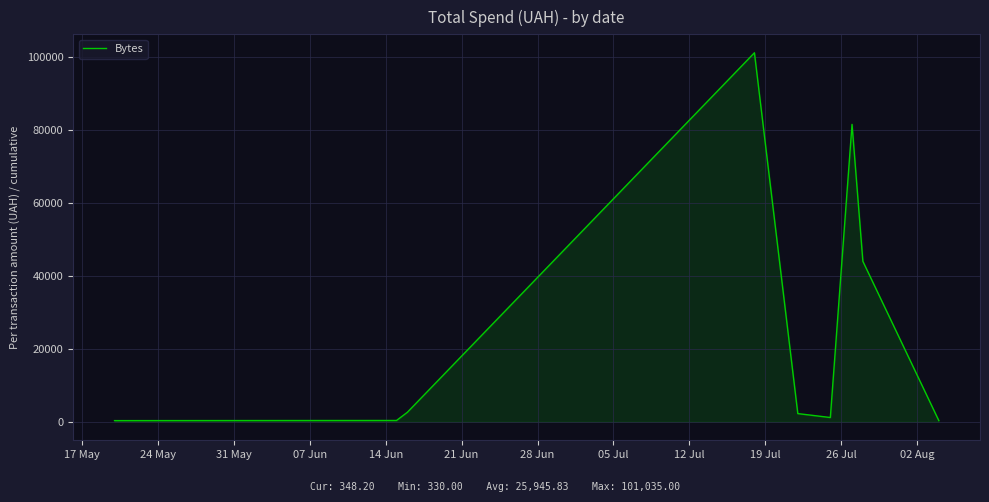

What is the greatest value displayed?

101035.0